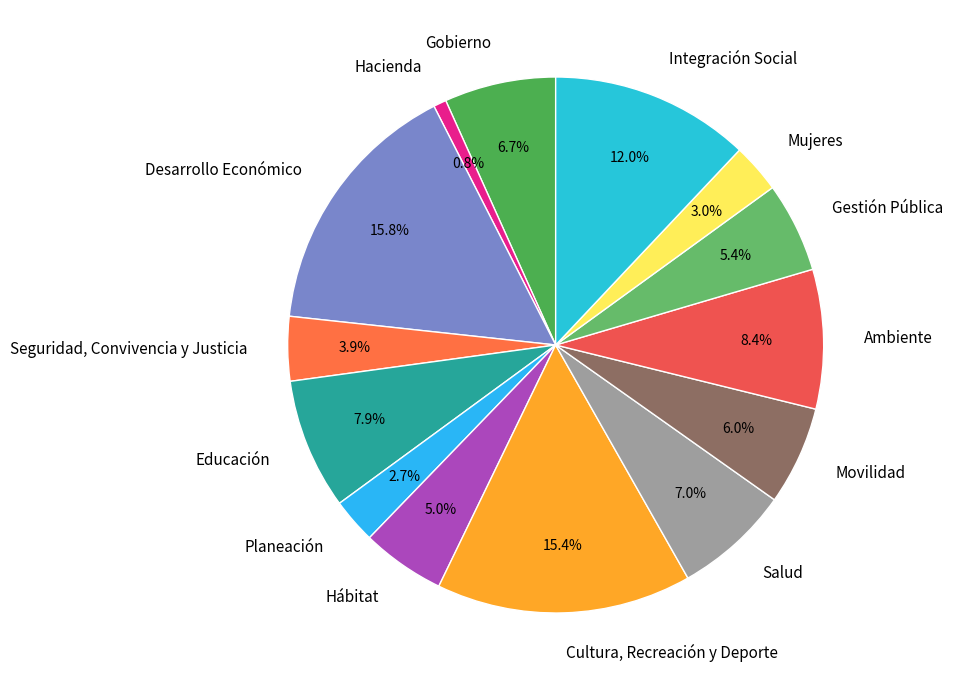

Approximately how many times larger is the value at Salud compared to Mujeres?

2.3